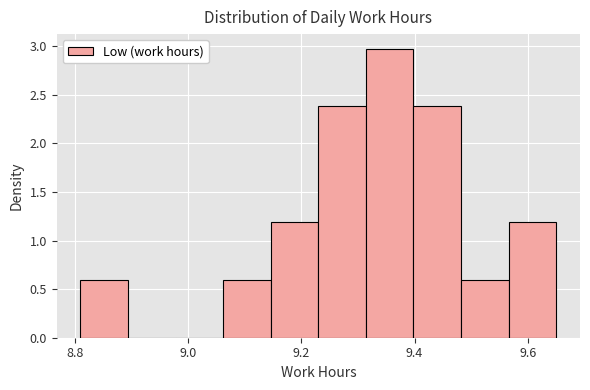

How tall is the bar that spans 8.810 to 8.894 on the x-axis? Neither the bar edges nor the heights are printed on the chart, so give them approximately, as read against the axes.

0.6